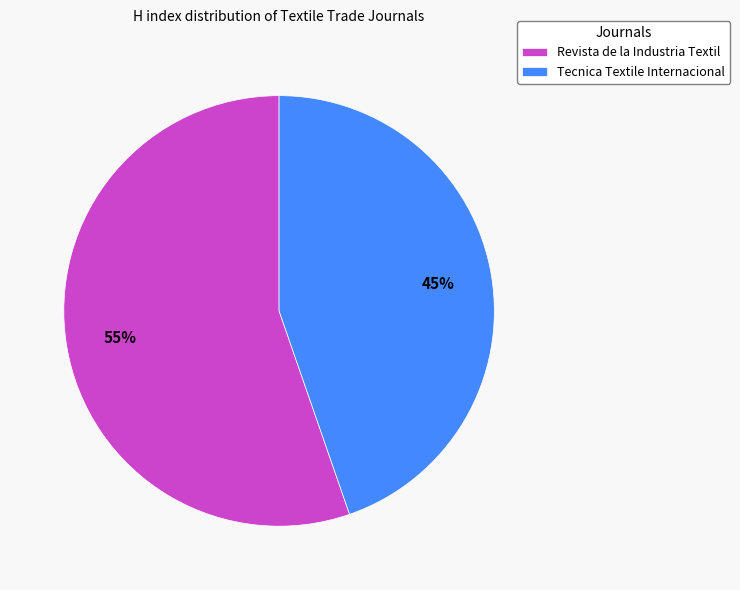

To the nearest percent, what portion does Revista de la Industria Textil represent?

55%